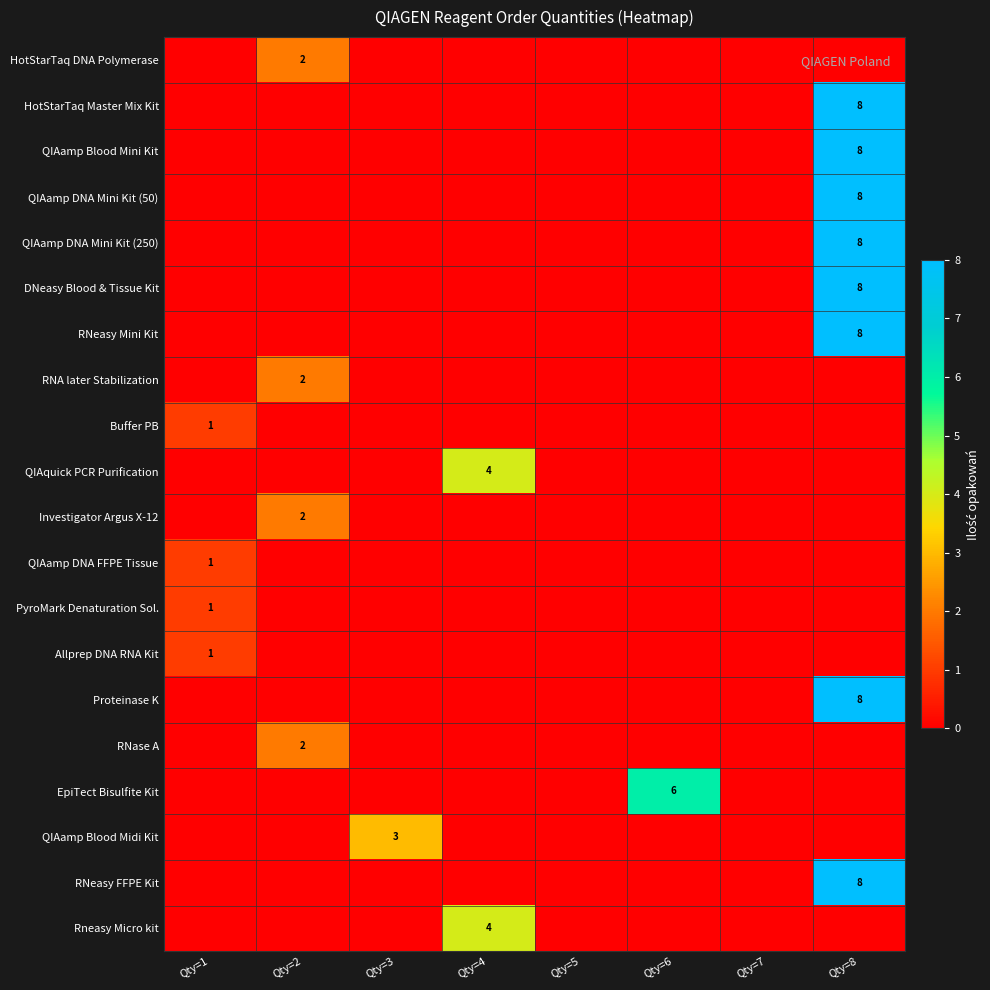

The value of QIAamp DNA Mini Kit (250) at Qty=8 is 13. True or false?

False